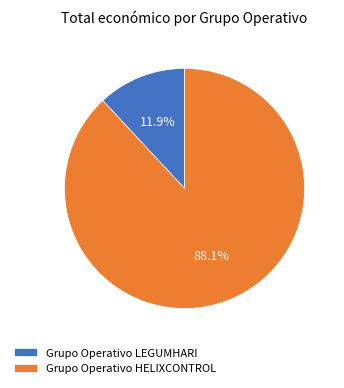

Is it true that Grupo Operativo LEGUMHARI is 23% of the pie?

False